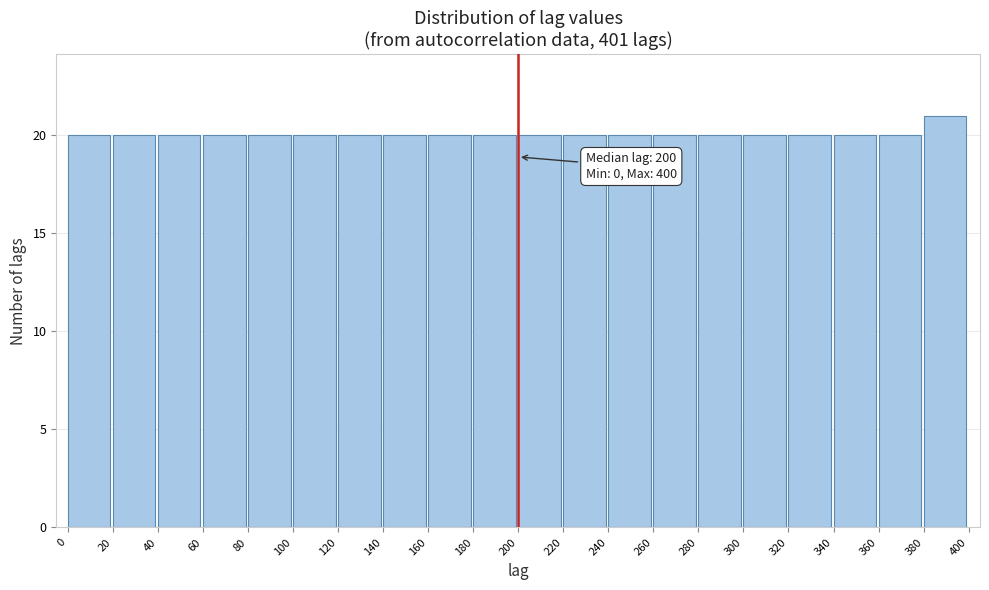

Over which range of the x-axis is the bar tallest?

380 to 400